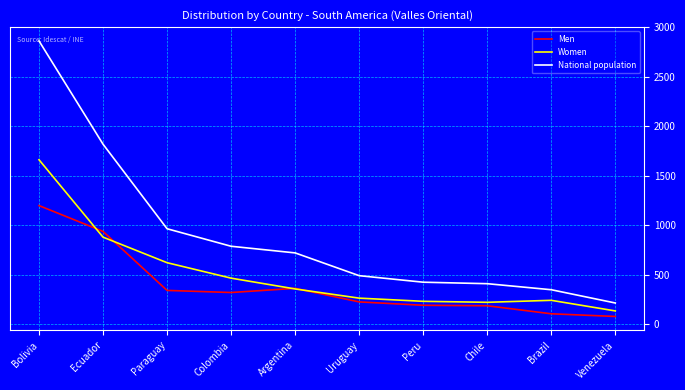

Which series has the largest range (max minus min)?

National population